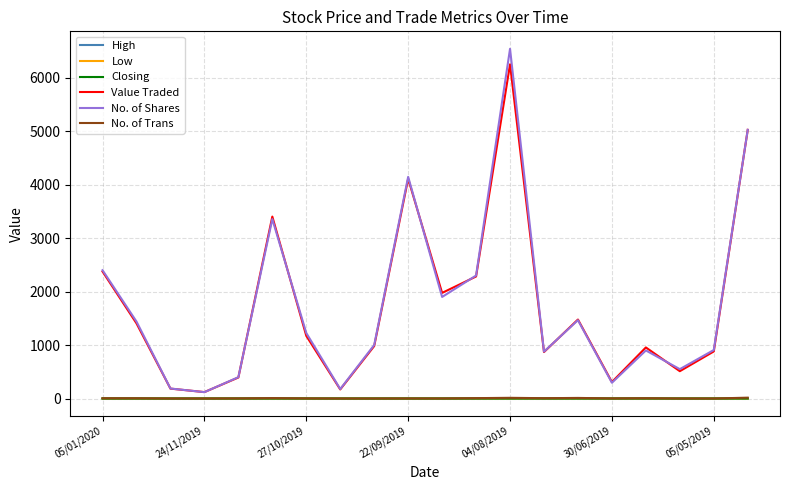

What is the greatest value displayed?

6540.0